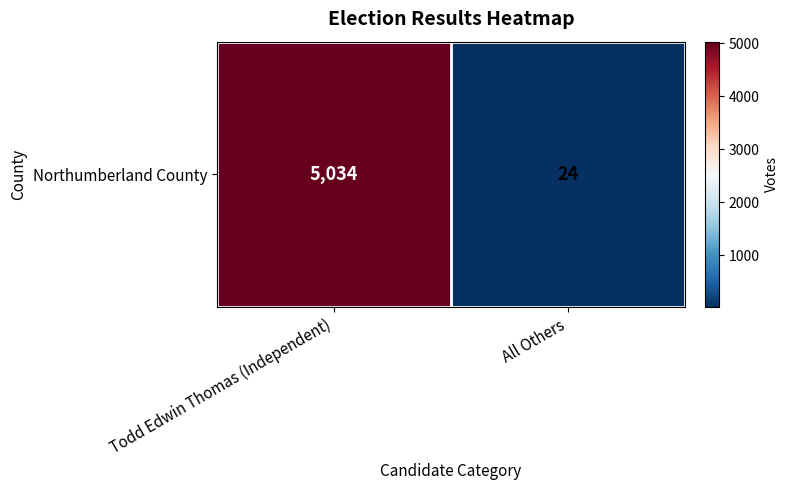

Which label corresponds to the smallest value in the chart?

All Others